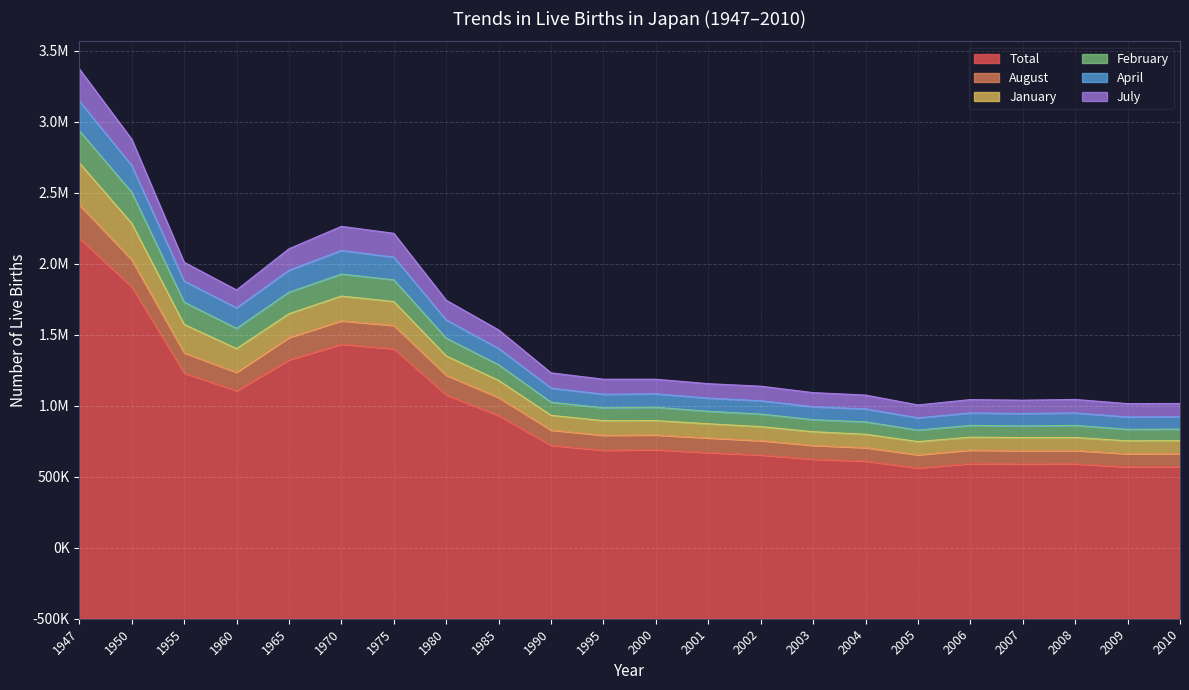

True or false: April and August cross at least once.

False